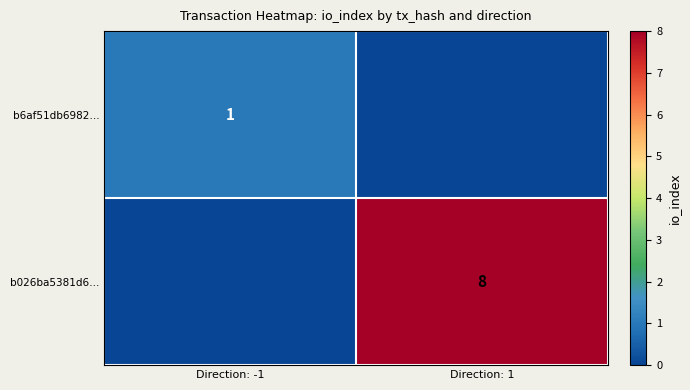

Is it true that b6af51db6982… equals 1 at Direction: -1?

True